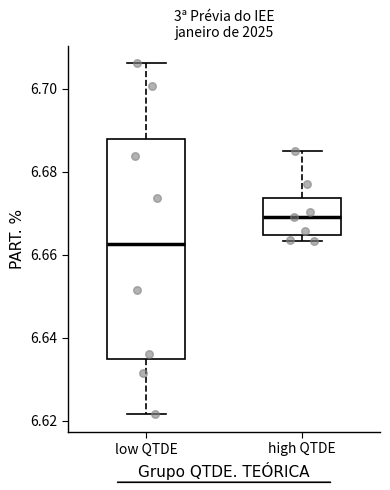

Where does the upper whisker of the box for low QTDE end on the y-axis? The values are not printed on the chart, so give them approximately, as read against the axis.

6.706